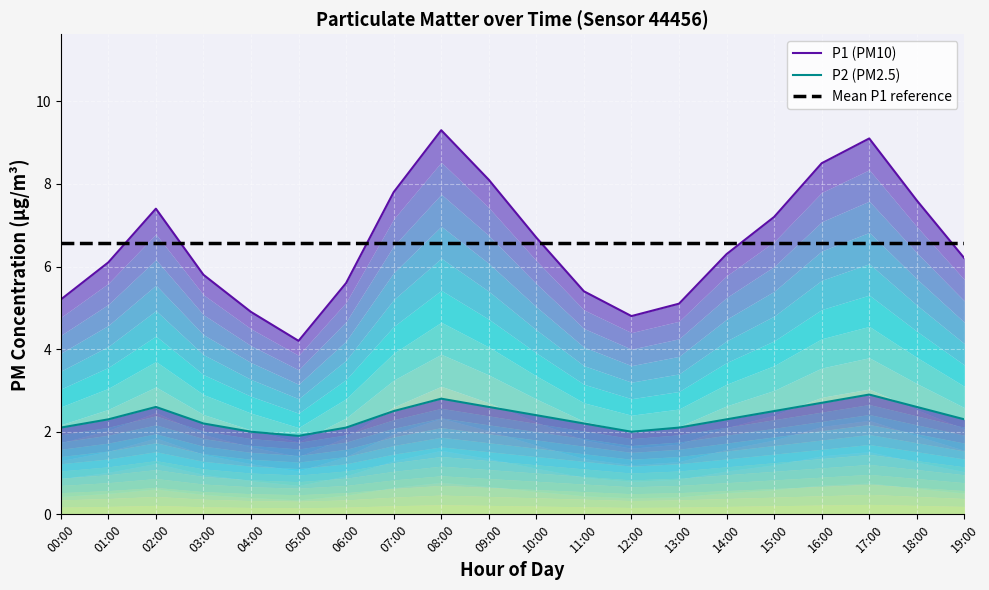

What is the sum of all P1 (PM10) values?

131.3